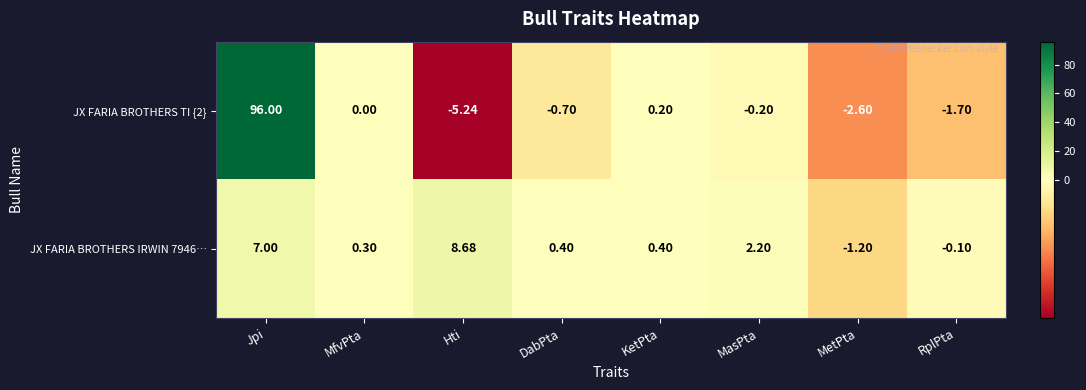

At how many categories does at least one series exceed 91?

1